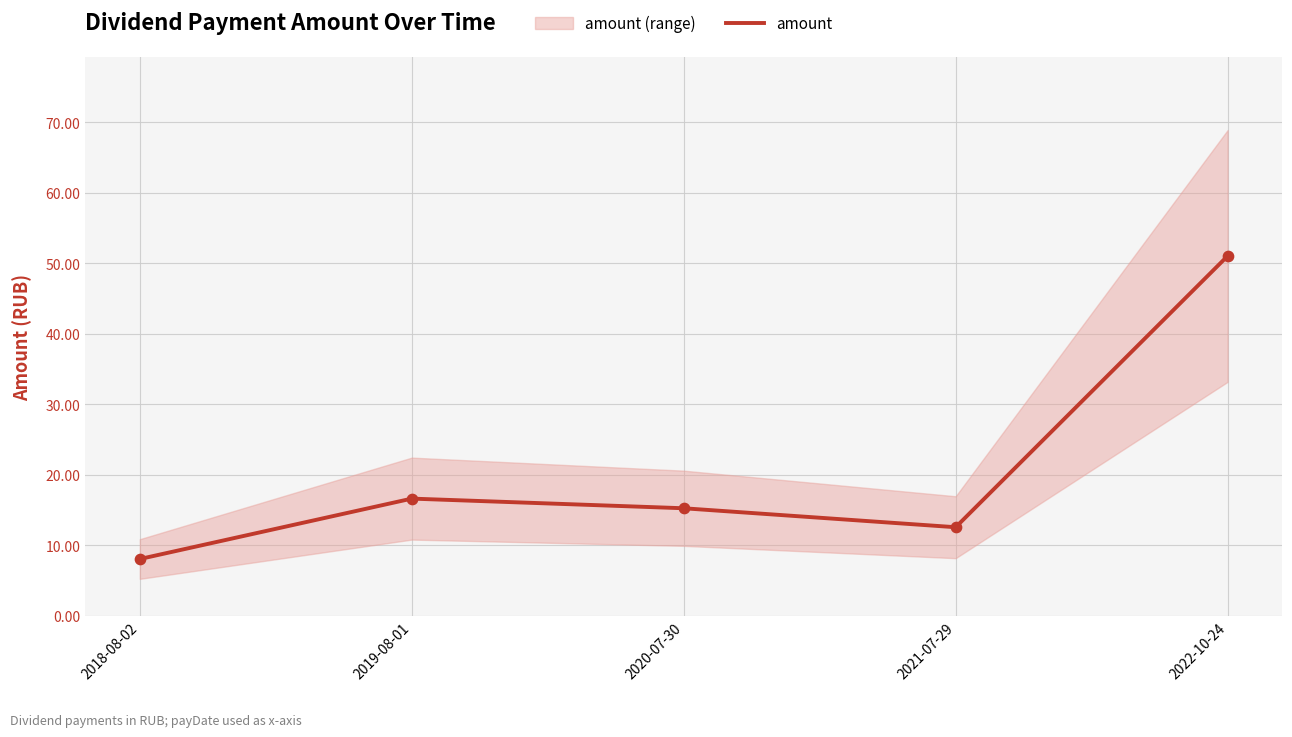

Which has a higher value, 2022-10-24 or 2019-08-01?

2022-10-24